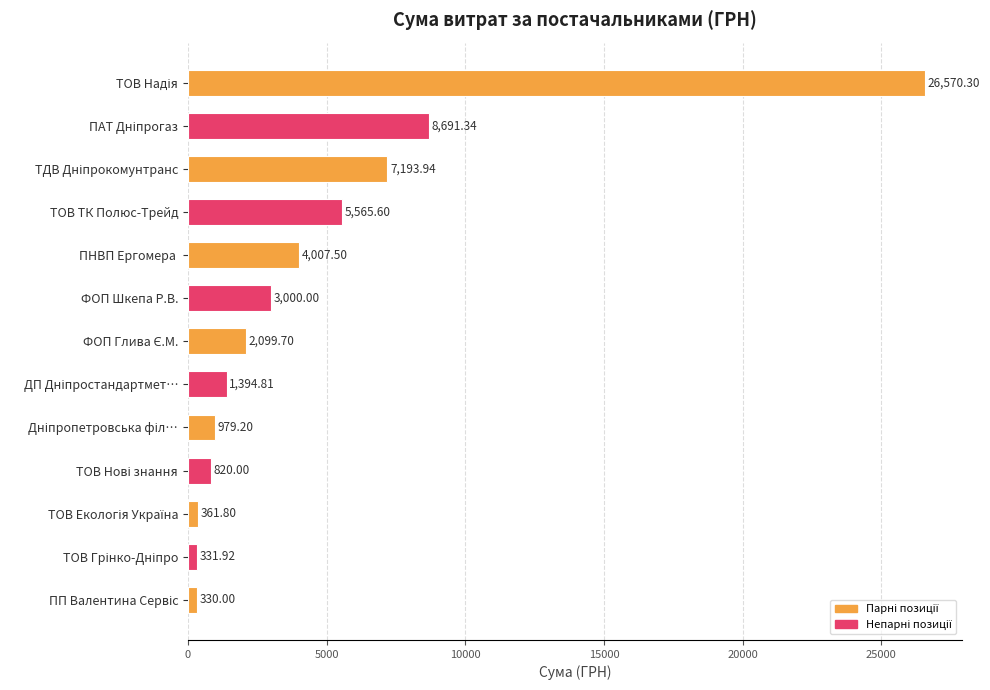

What is the change in value from ТОВ ТК Полюс-Трейд to ПНВП Ергомера ?

-1558.1